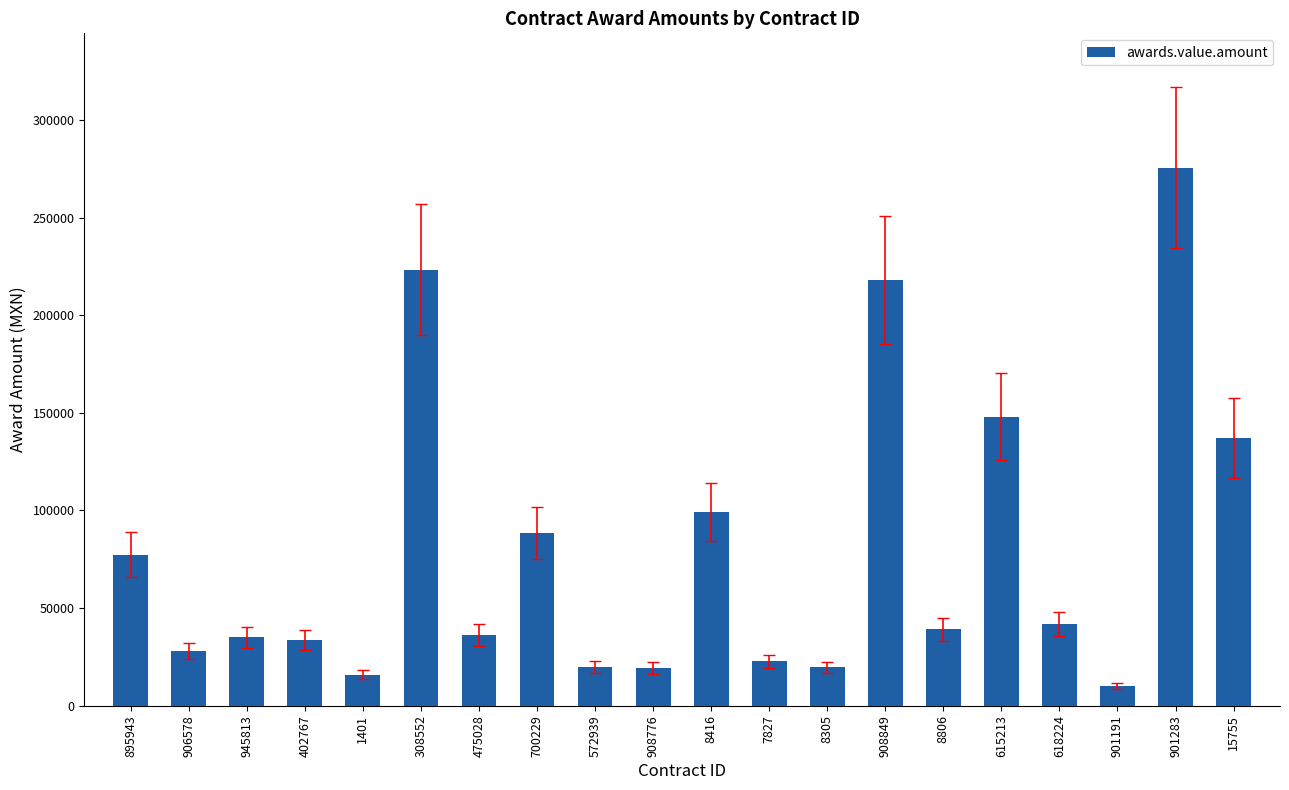

What is the value of the 6th bar from the left?

223380.0